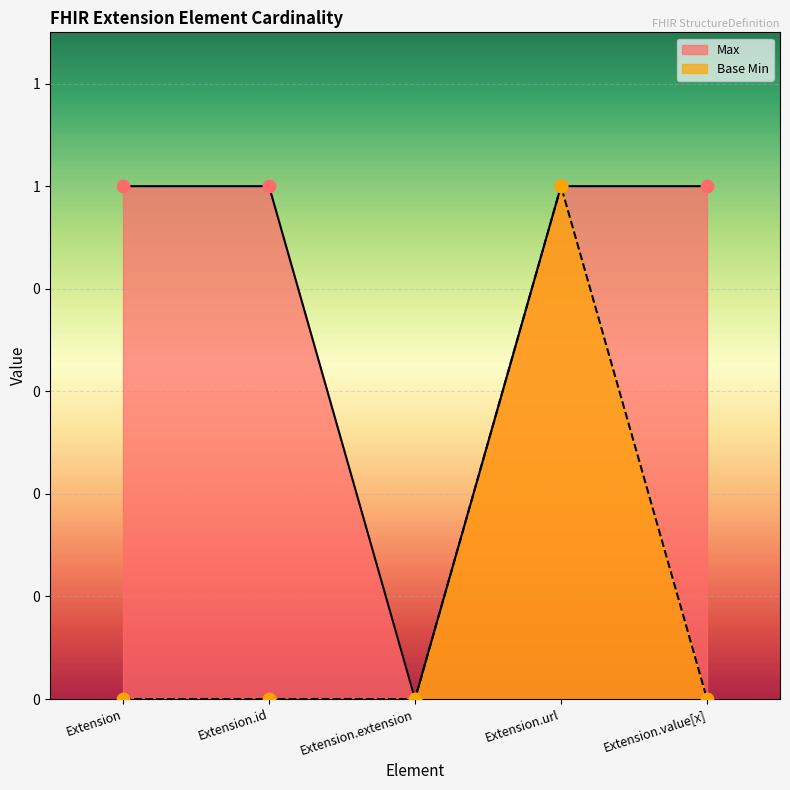

Which series contains the highest Y value?

Max